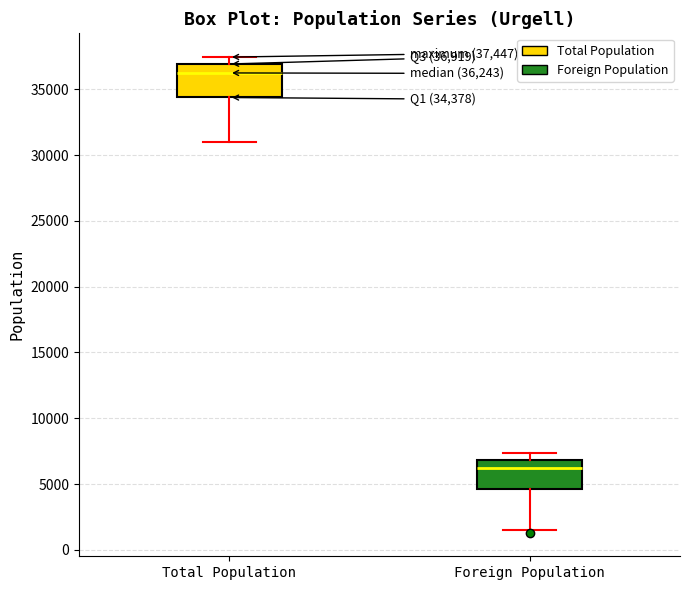

Which box has the lowest median line?

Foreign Population